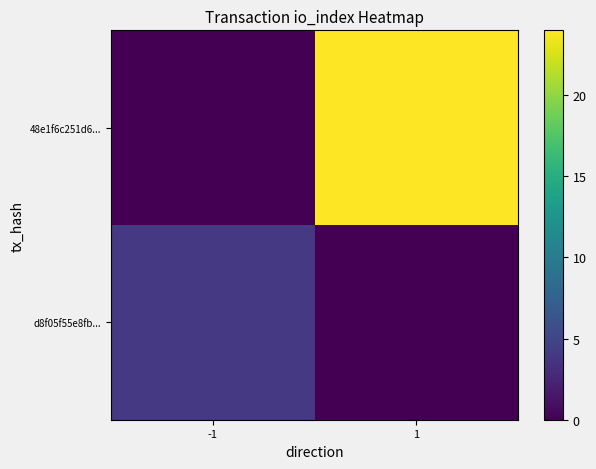

Which category has the highest value across all series?

1